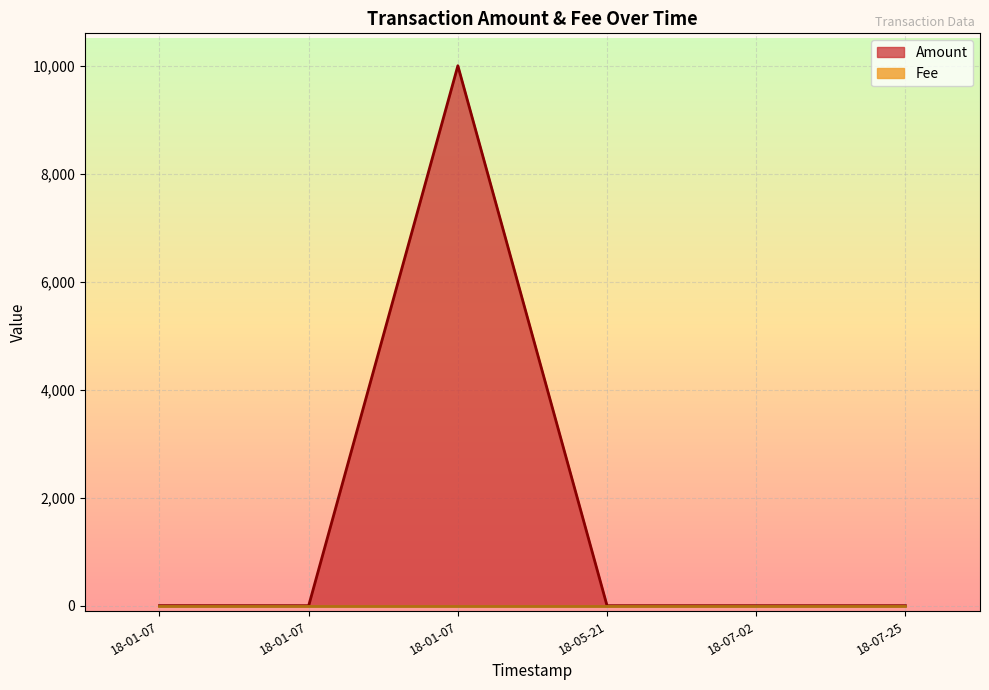

How many values are above zero?

2